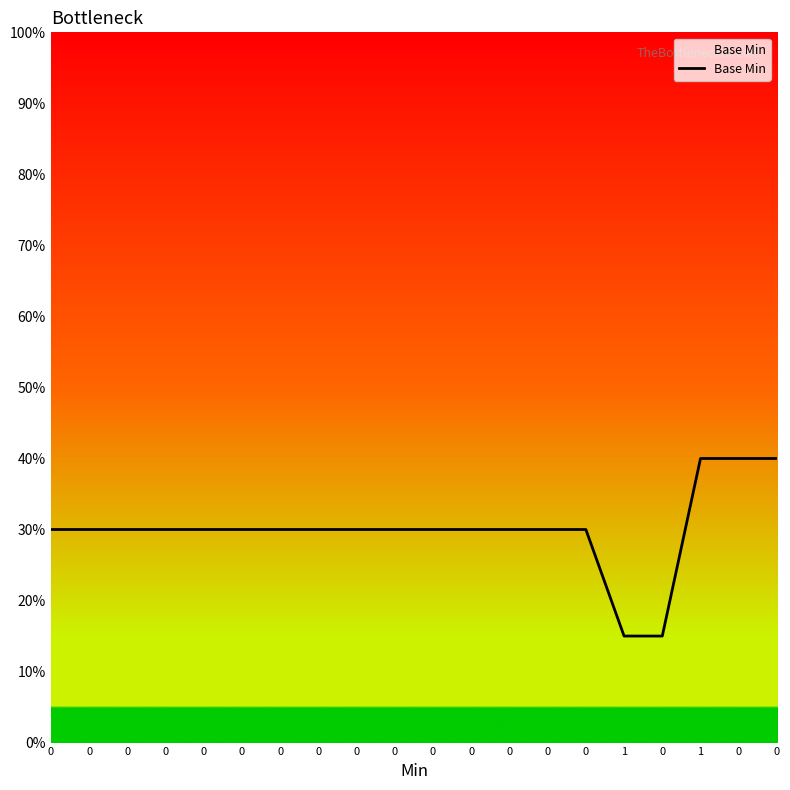

Is this an area chart (filled region under the line)?

No